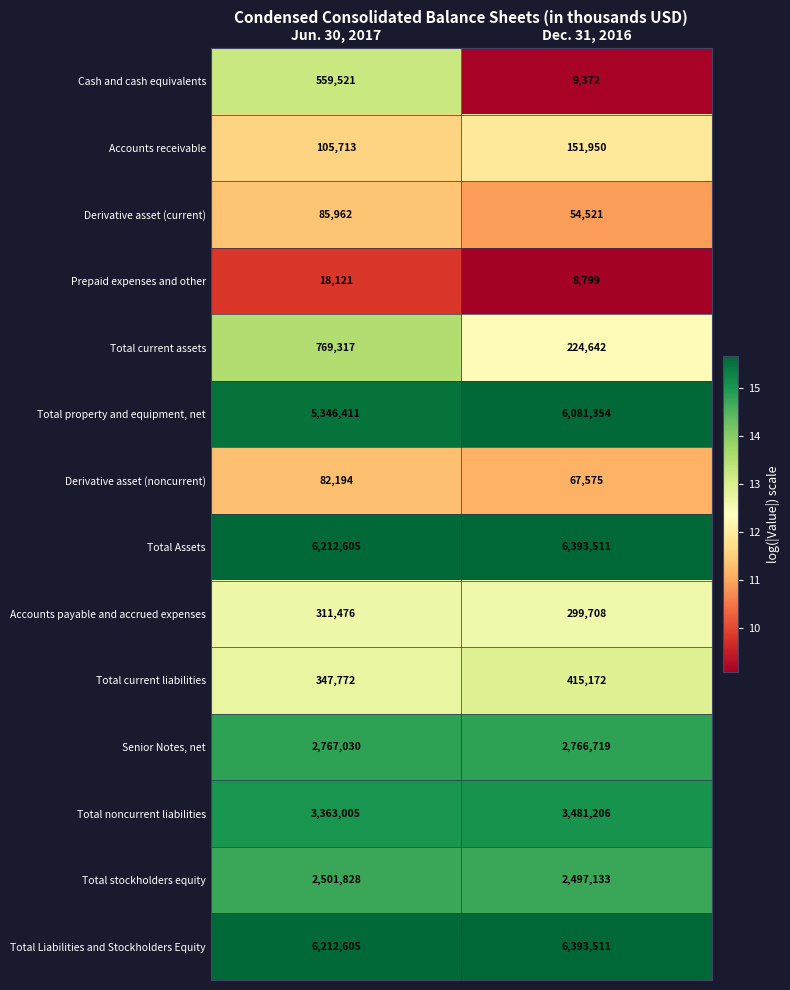

List the labels in order of Cash and cash equivalents value, largest first.

Jun. 30, 2017, Dec. 31, 2016